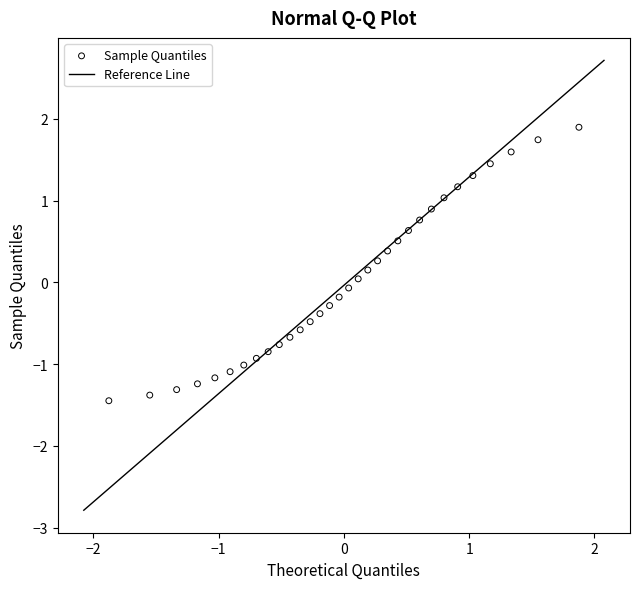

What is the range of Y values (max minus min)?

3.3